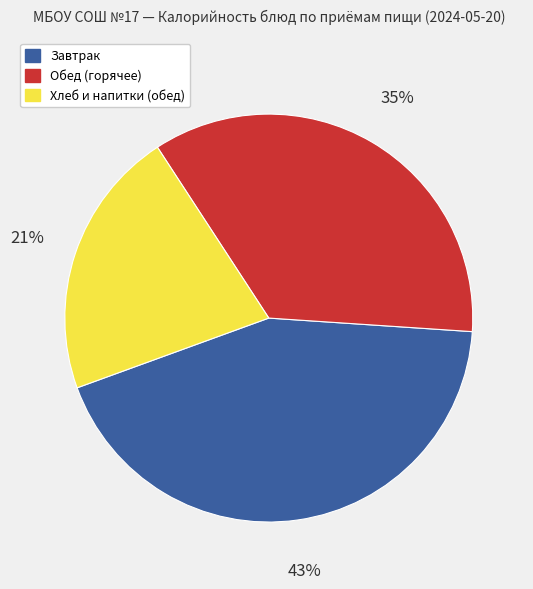

Is there any slice that represents more than half of the pie?

No